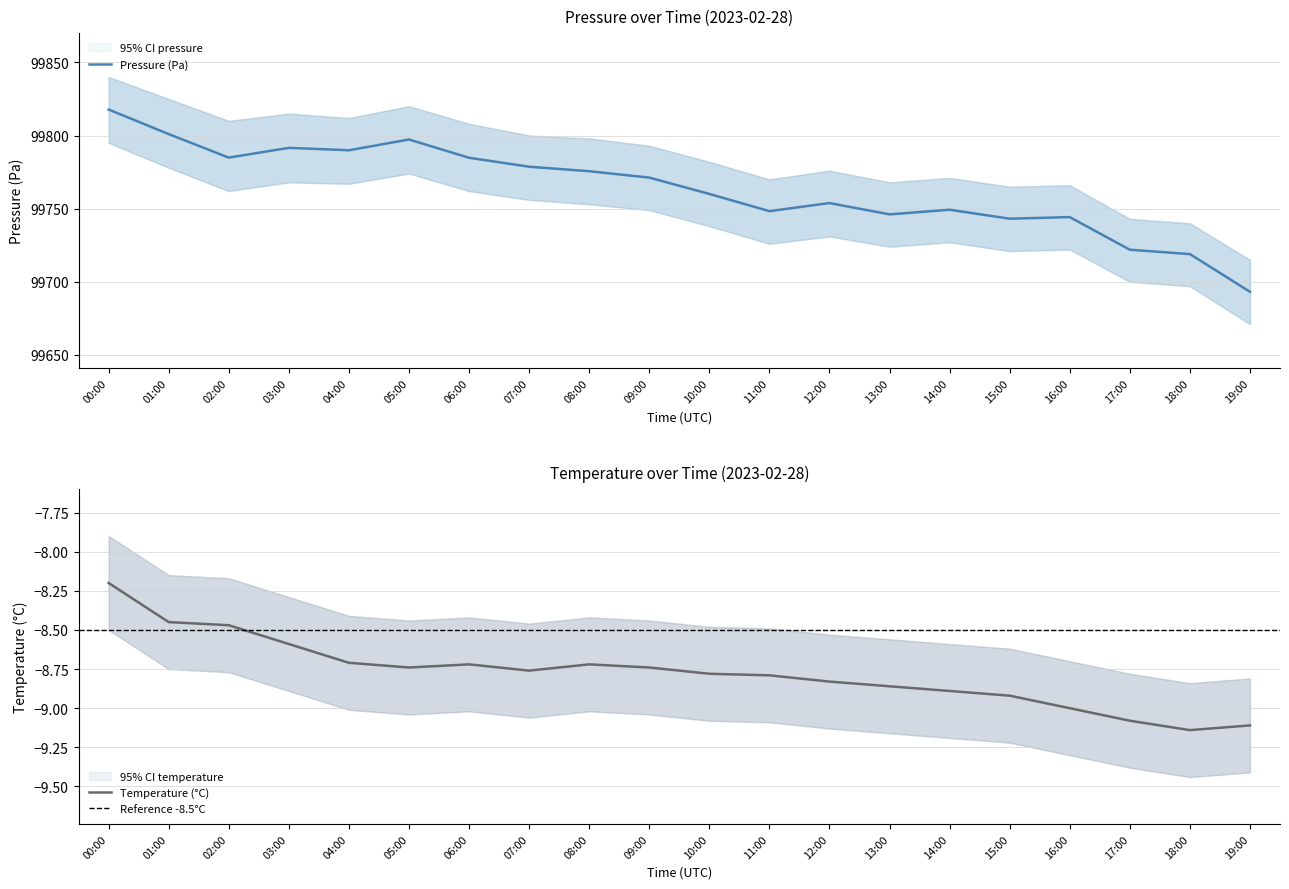

What is the minimum value shown in the chart?

-9.4